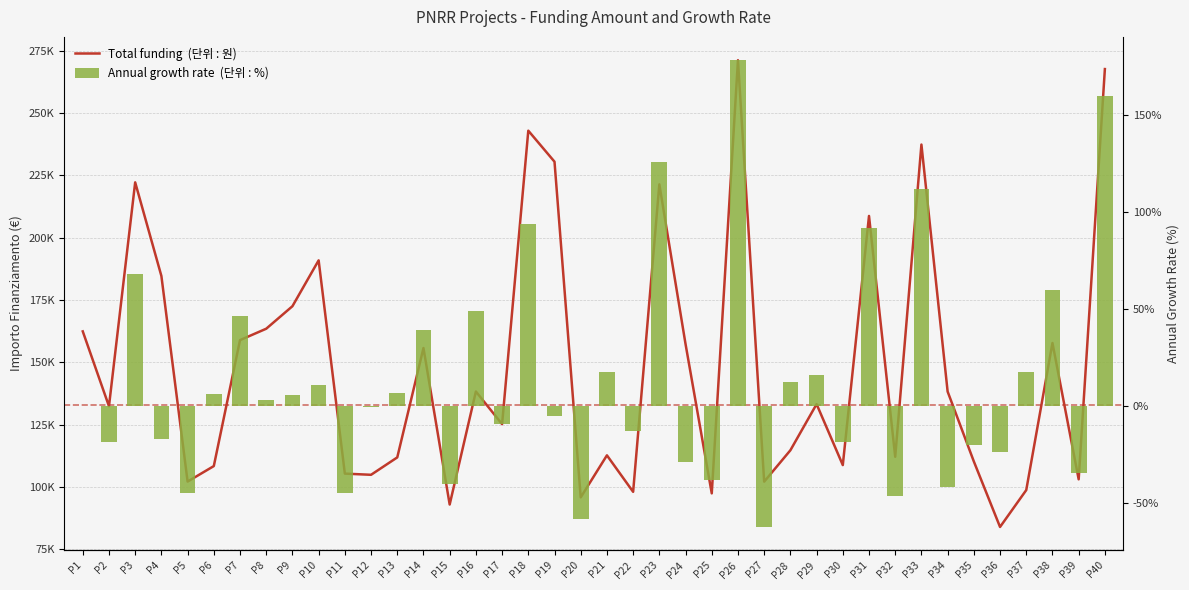

Which category has the highest value across all series?

P26